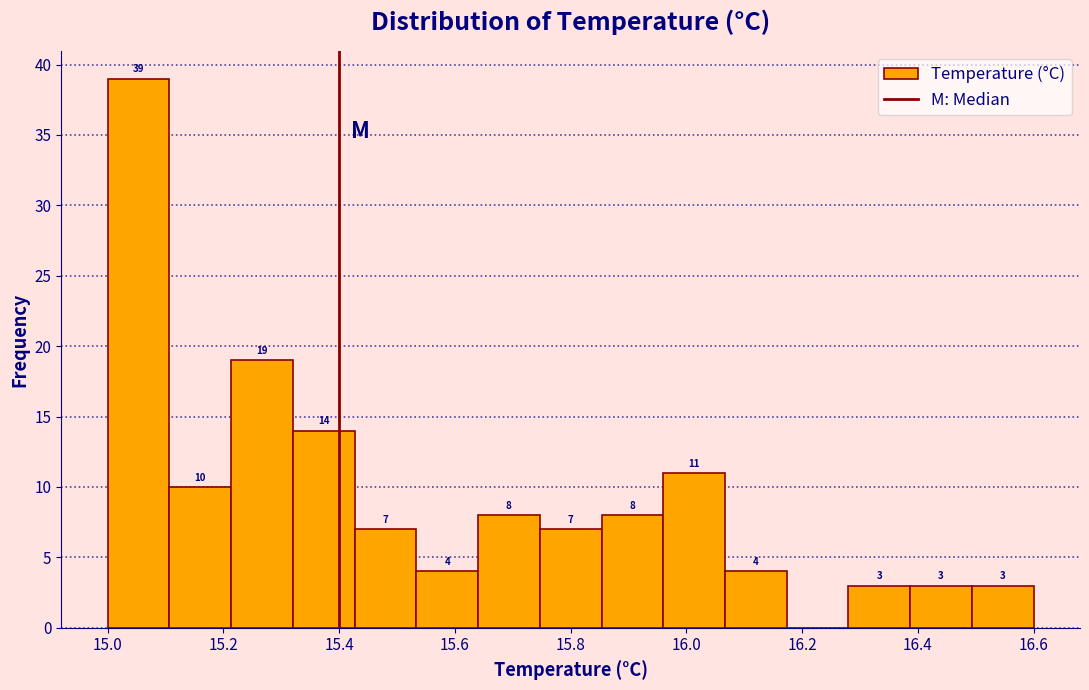

Over which range of the x-axis is the bar tallest?

15.00 to 15.10